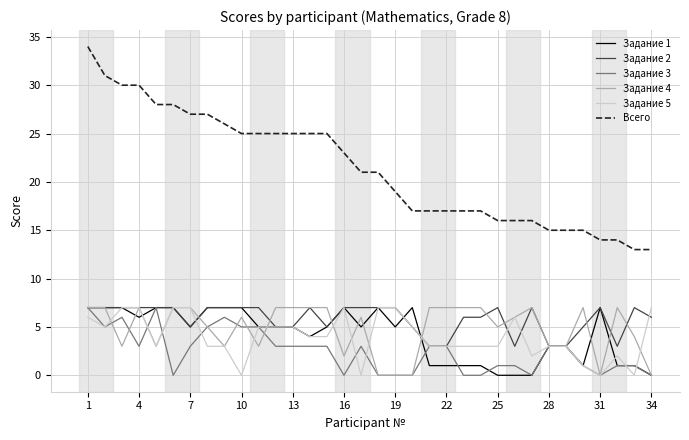

Which series has the largest total across all categories?

Всего